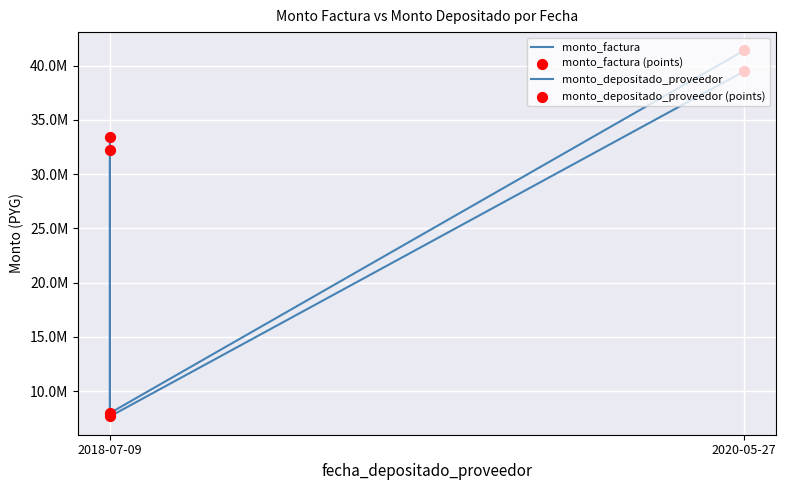

Which series has the widest spread of Y values?

monto_factura